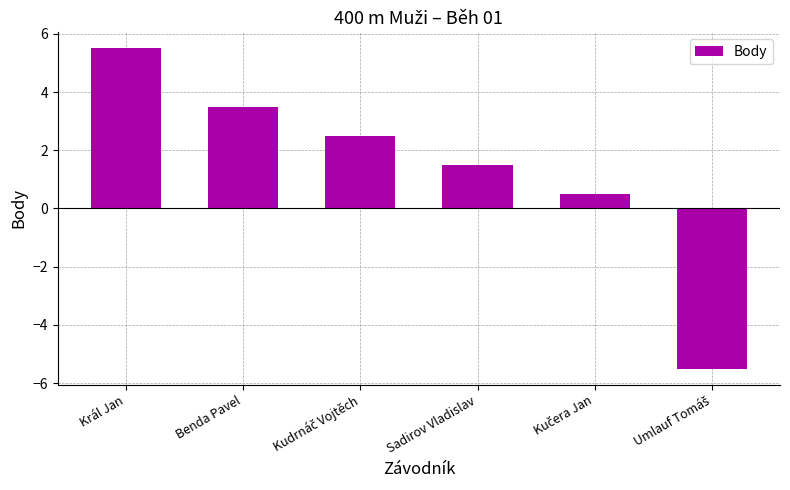

What is the value of the 4th bar from the left?

1.5